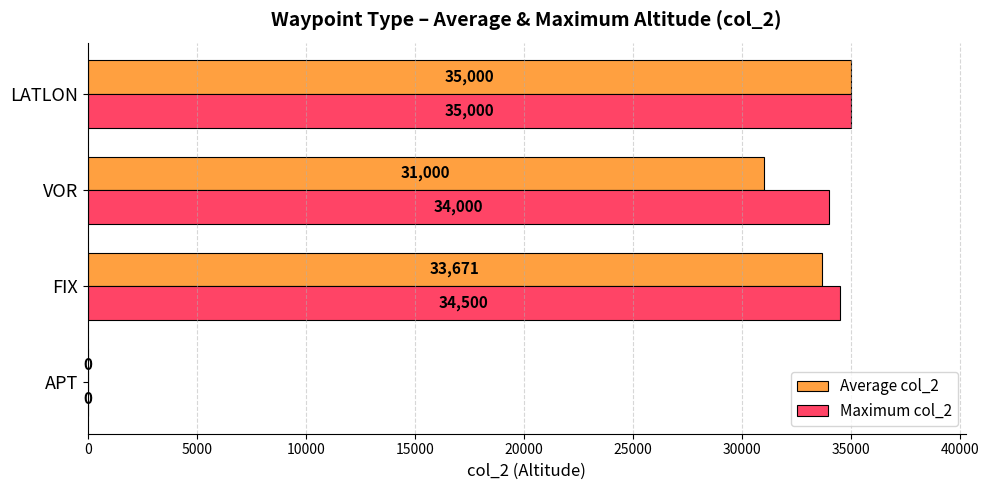

At which label is Maximum col_2 closest to 17500?

VOR